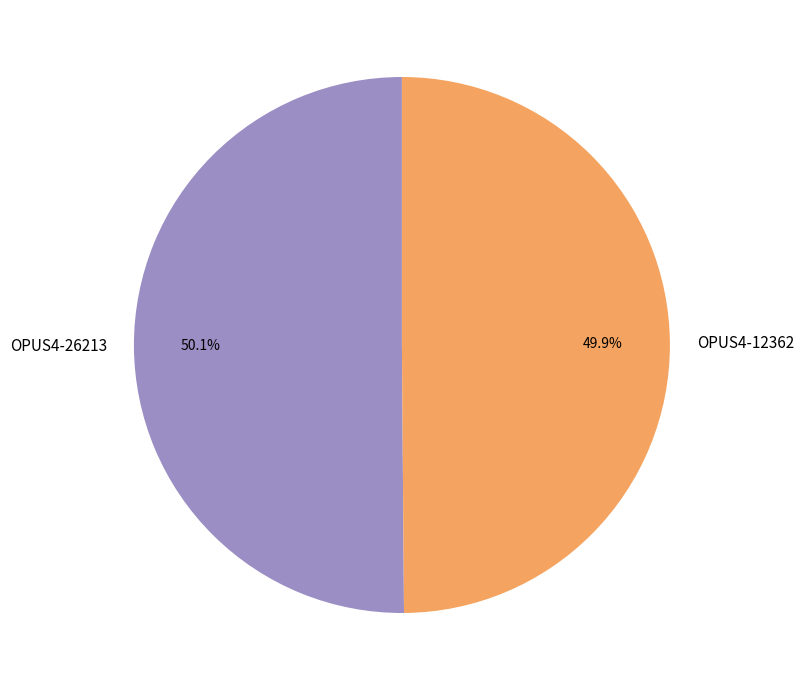

Is it true that OPUS4-12362 is 50% of the pie?

True